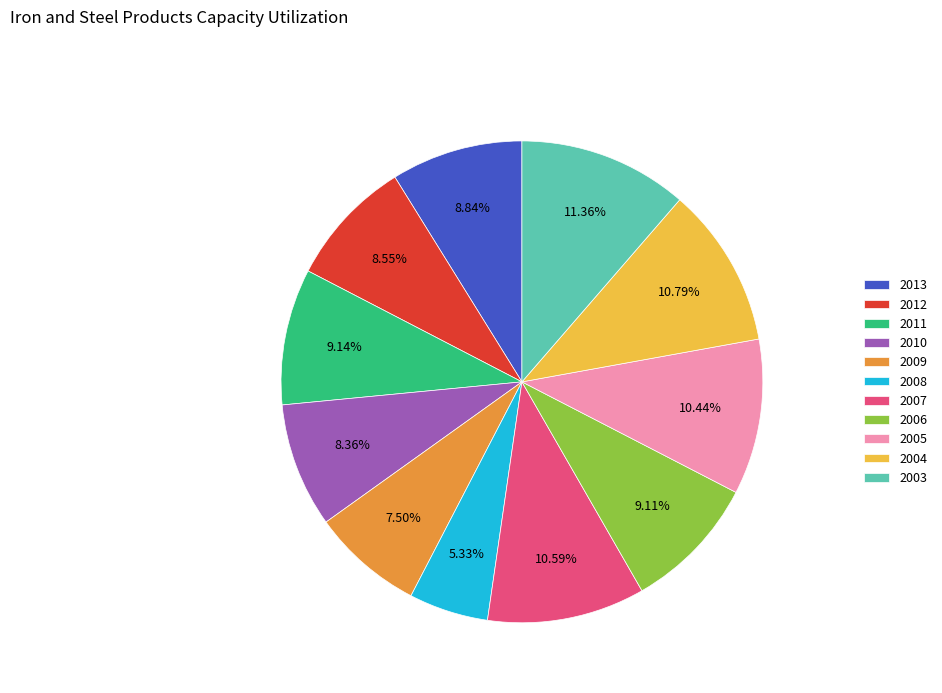

Do 2003 and 2005 together represent more than half of the pie?

No